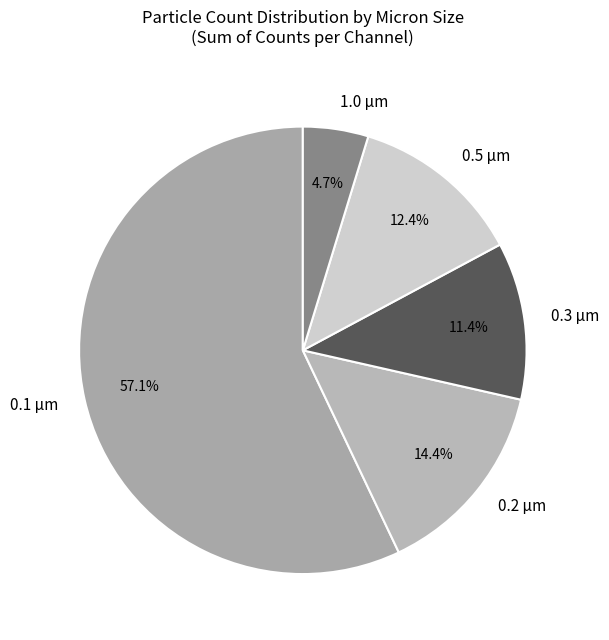

Rank the categories by value from highest to lowest.

0.1 µm, 0.2 µm, 0.5 µm, 0.3 µm, 1.0 µm